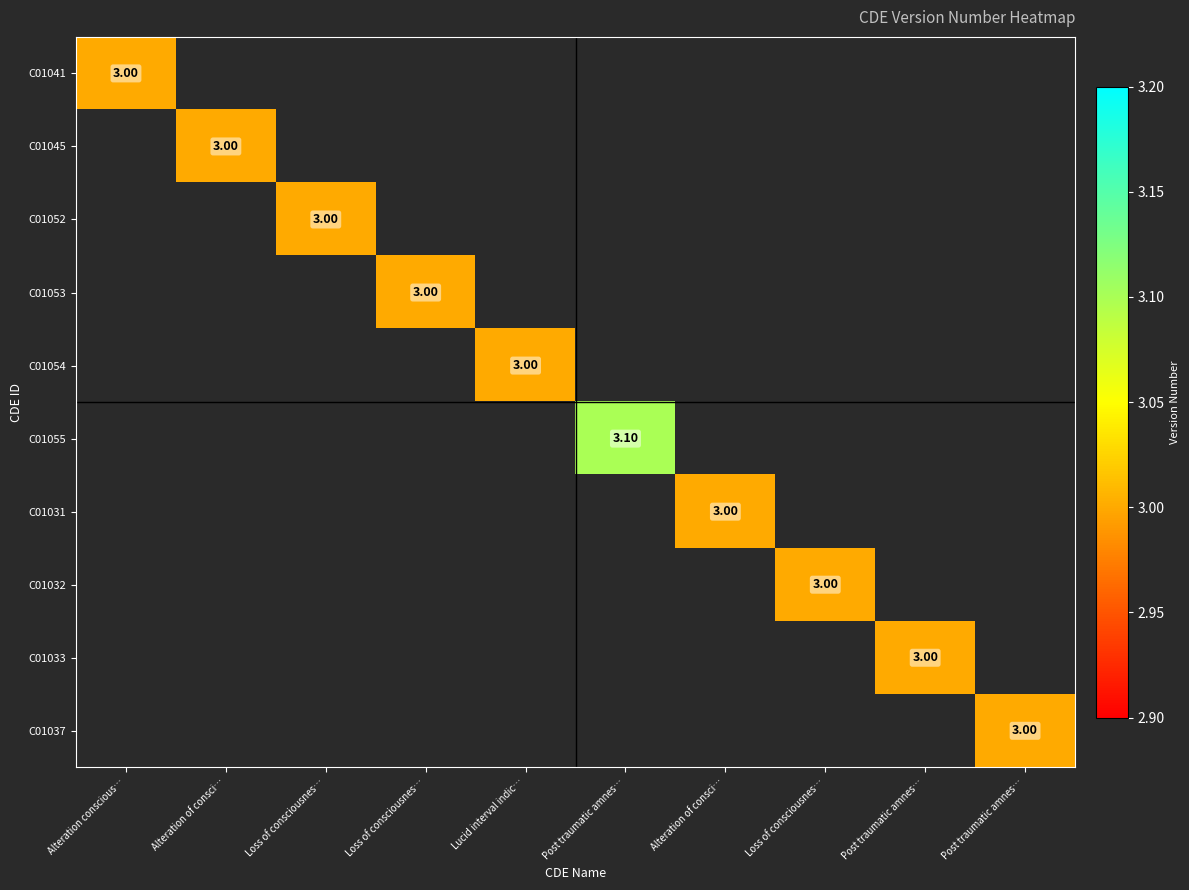

At how many categories does at least one series exceed 3?

1